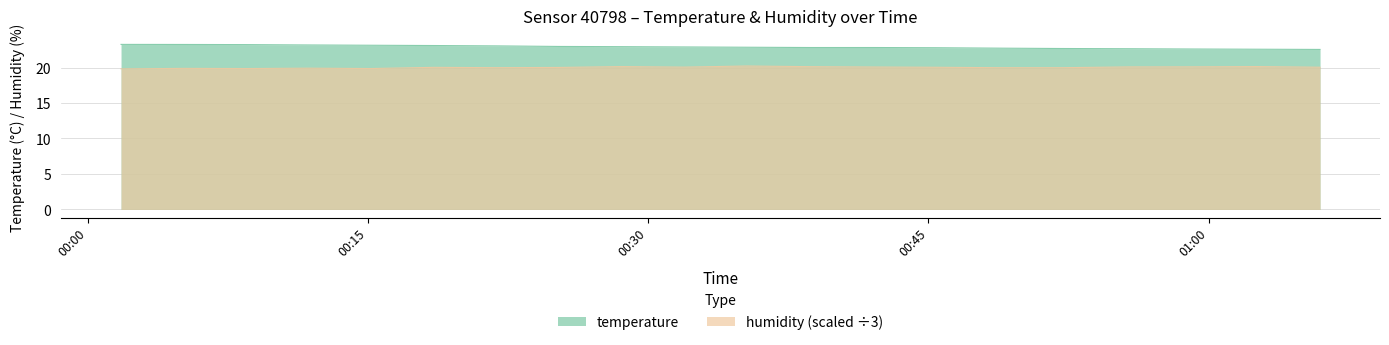

At which label does humidity reach its minimum?

2023-06-22T00:01:47